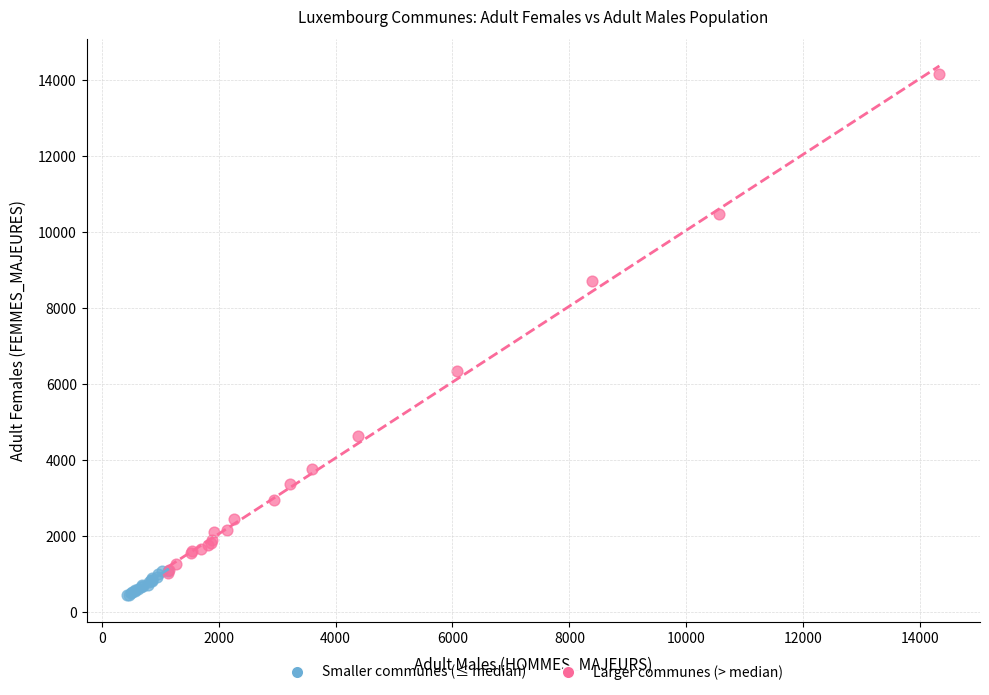

Which series contains the lowest Y value?

Smaller communes (≤ median)